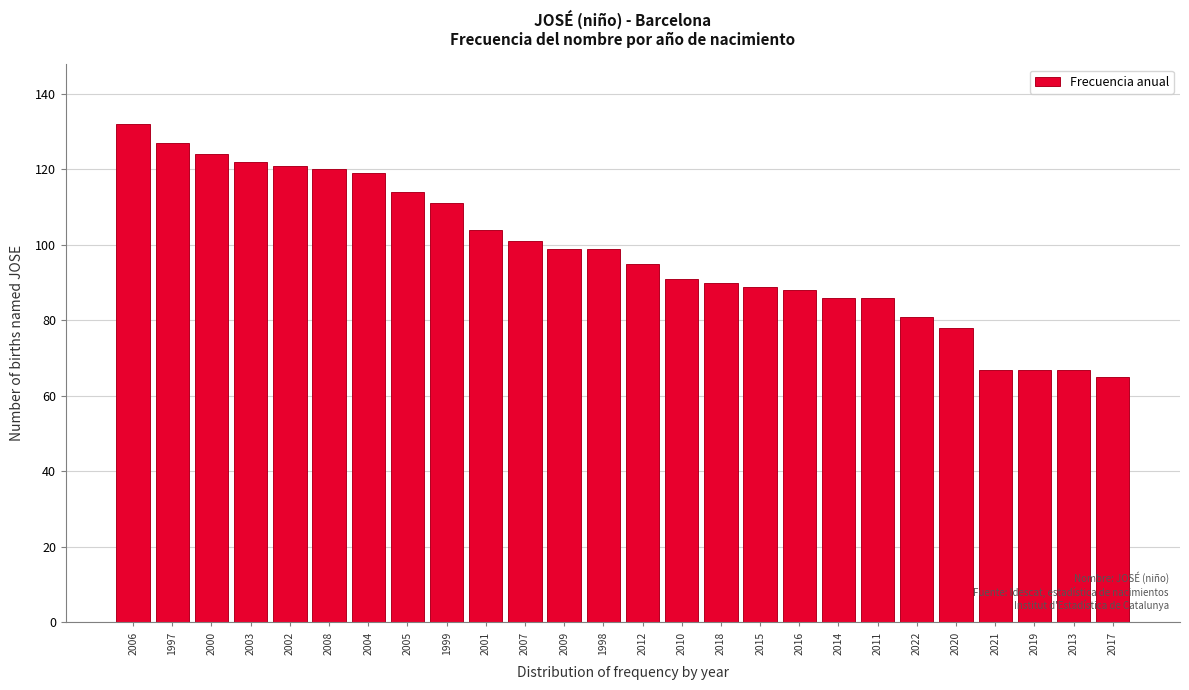

Reading right to left, list all the values displayed in this chart.

2017=65	2013=67	2019=67	2021=67	2020=78	2022=81	2011=86	2014=86	2016=88	2015=89	2018=90	2010=91	2012=95	1998=99	2009=99	2007=101	2001=104	1999=111	2005=114	2004=119	2008=120	2002=121	2003=122	2000=124	1997=127	2006=132